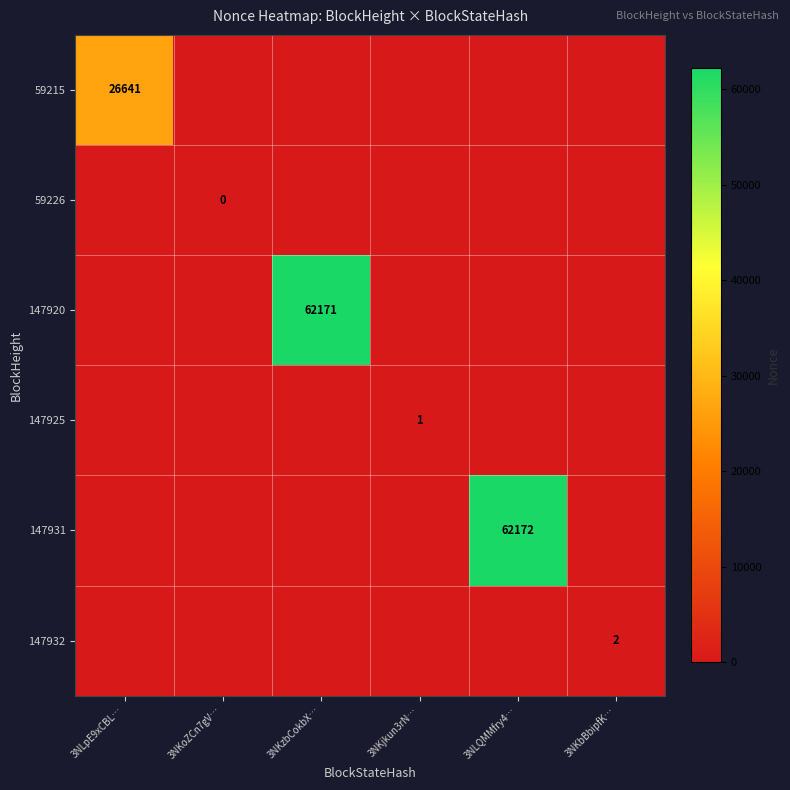

The value of 147920 at 3NKzbCokbX… is 83251. True or false?

False